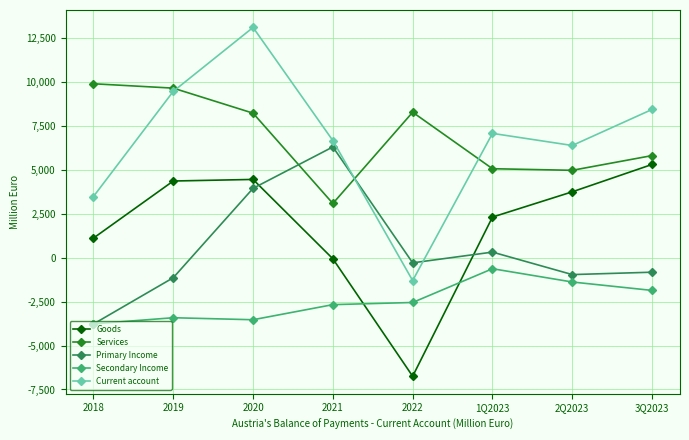

At which category is the sum across all series the highest?

2020